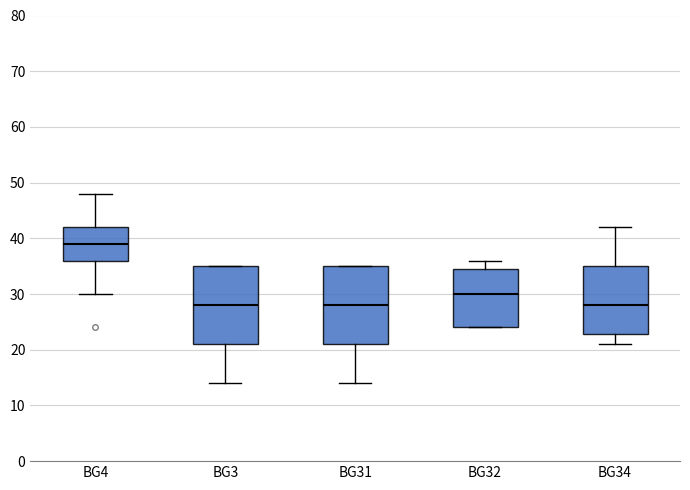

Reading left to right, transcribe this box plot: for each box, give where its median line is, the range the box spans, and where its two whiskers end, as read against the y-axis. The values are not printed on the chart, so give them approximately, as read against the axis.

BG4: median 39, box 36 to 42, whiskers 30 to 48
BG3: median 28, box 21 to 35, whiskers 14 to 35
BG31: median 28, box 21 to 35, whiskers 14 to 35
BG32: median 30, box 24 to 35, whiskers 24 to 36
BG34: median 28, box 23 to 35, whiskers 21 to 42